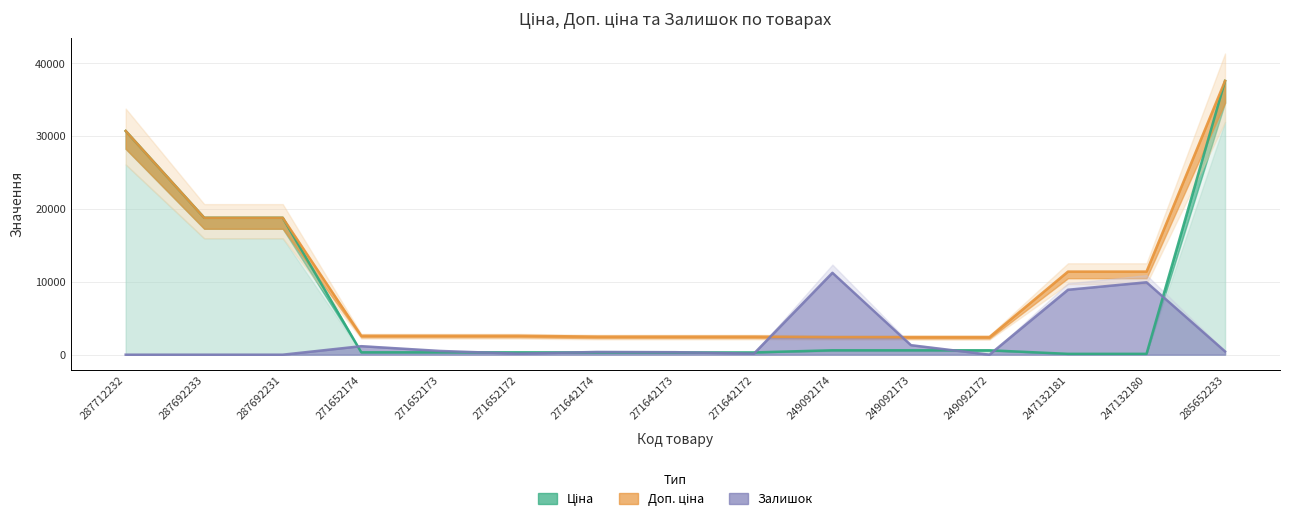

What is the spread (max minus min) of values at 287692233?

18796.8